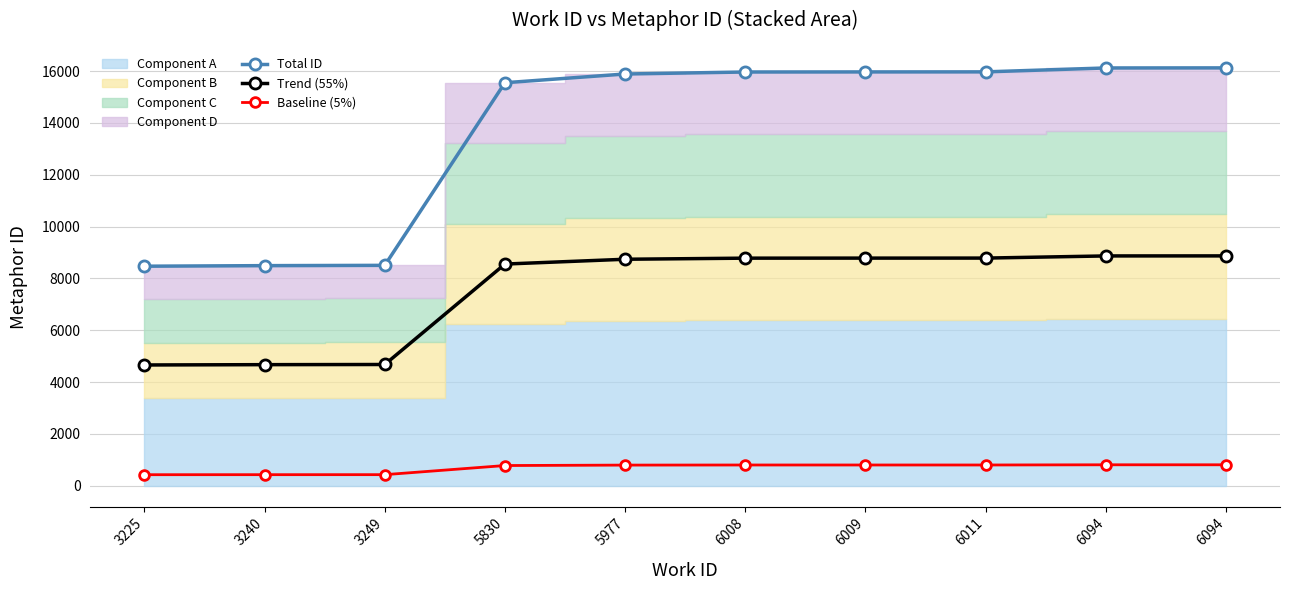

What is the difference between the maximum and second lowest values in the Total ID series?

7632.0